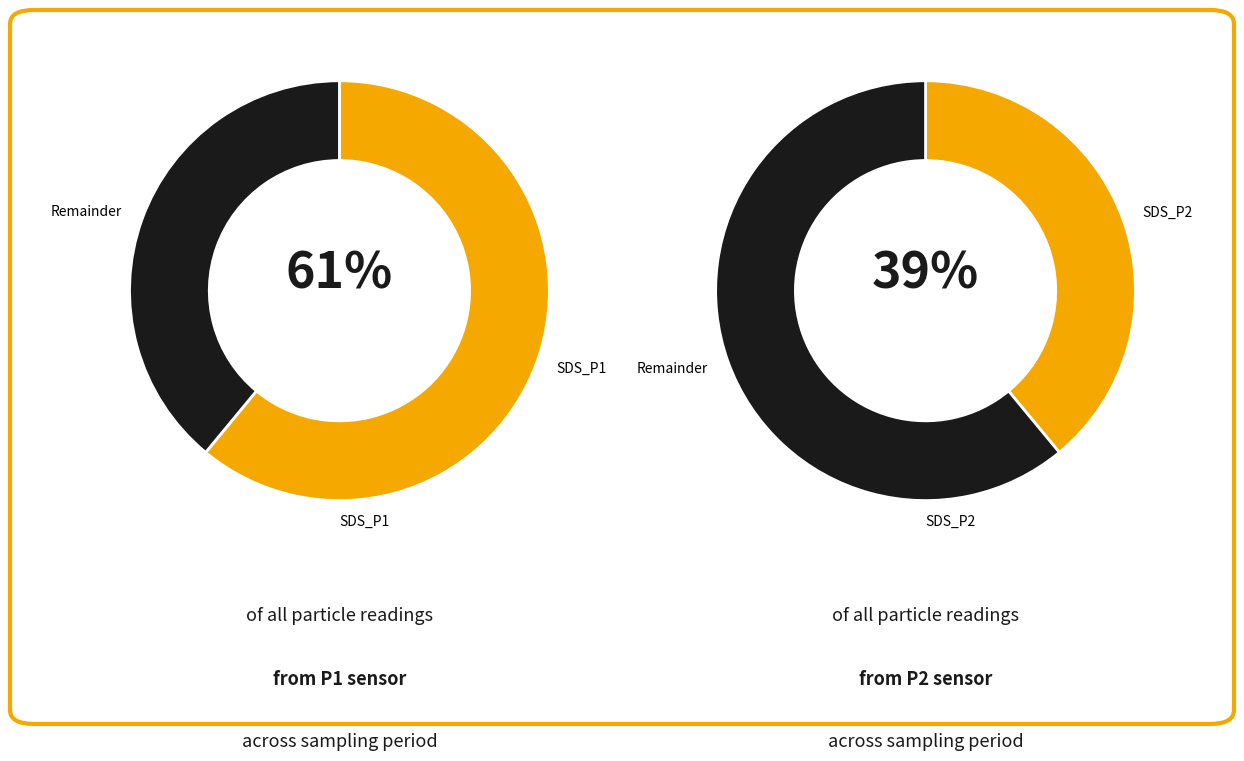

Is it true that 9 is 14% of the pie?

False